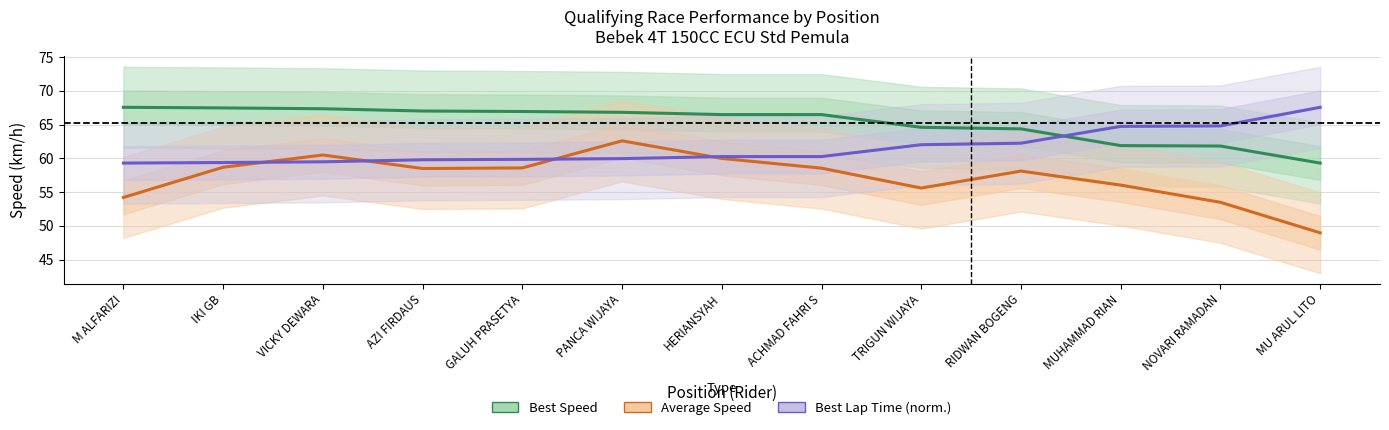

At which category is the sum across all series the highest?

PANCA WIJAYA